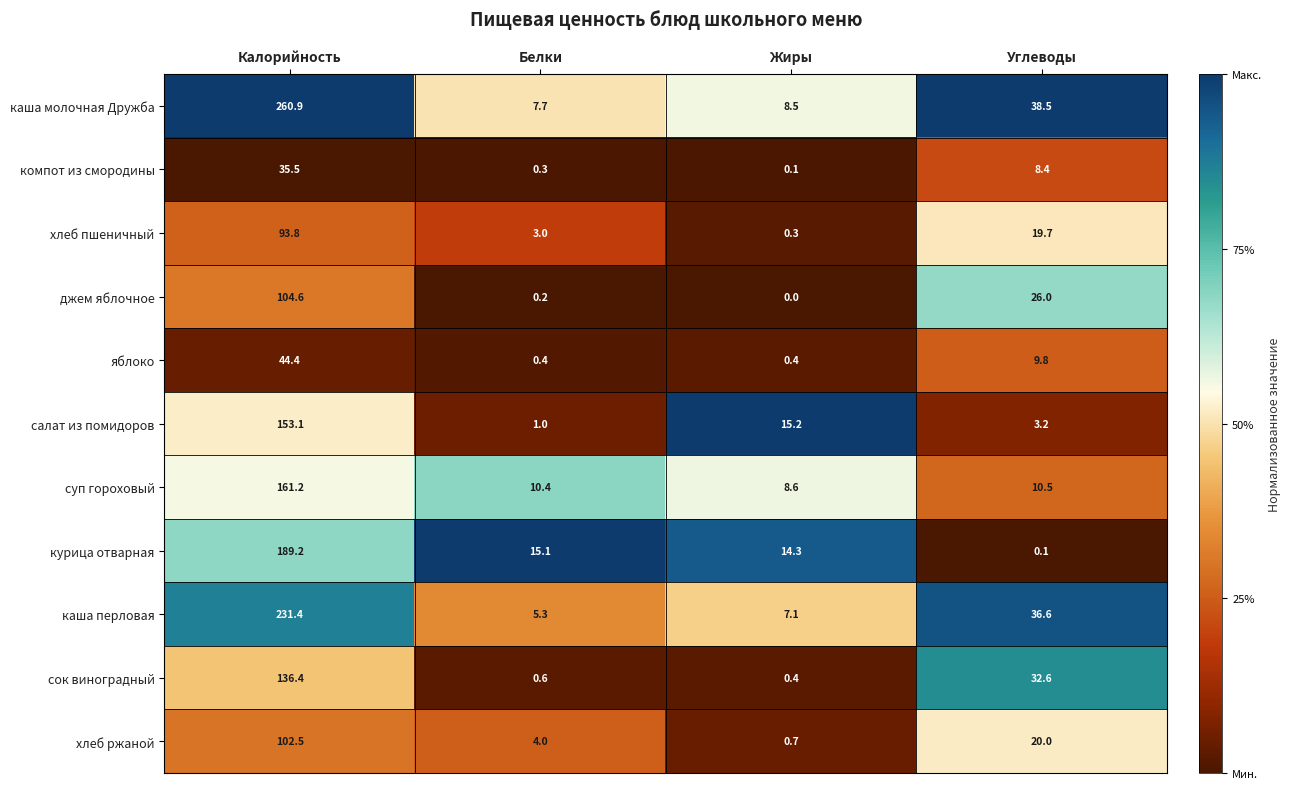

Which series has the widest spread of values?

каша молочная Дружба